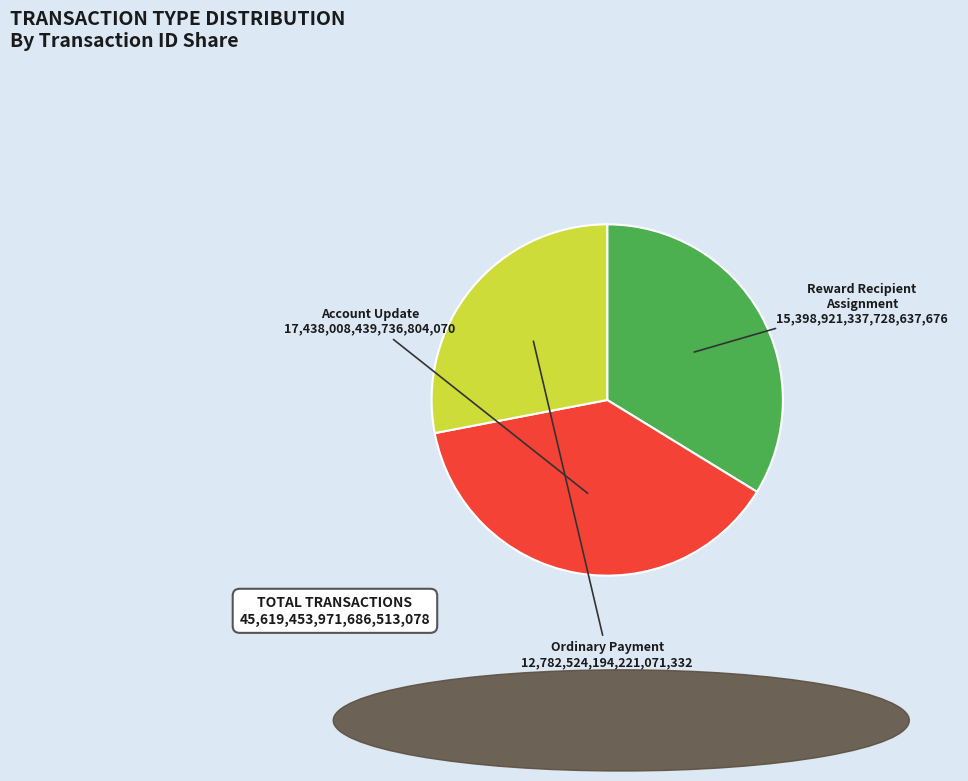

How many segments does this pie chart have?

3